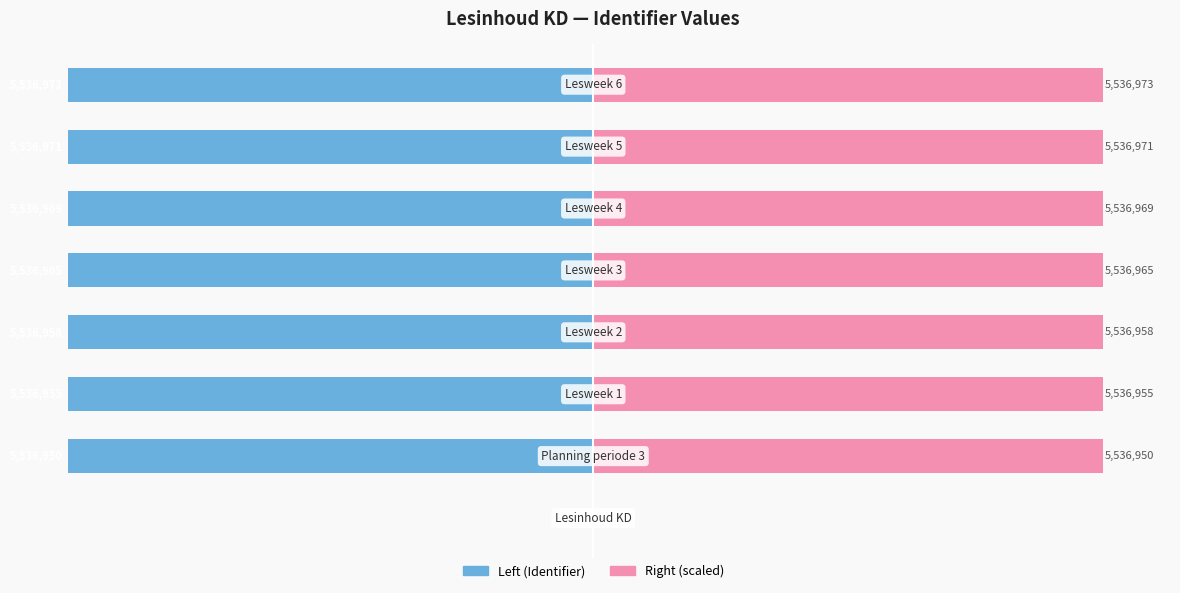

List the series in order of their peak value, highest first.

Right (Identifier scaled), Left (Identifier)